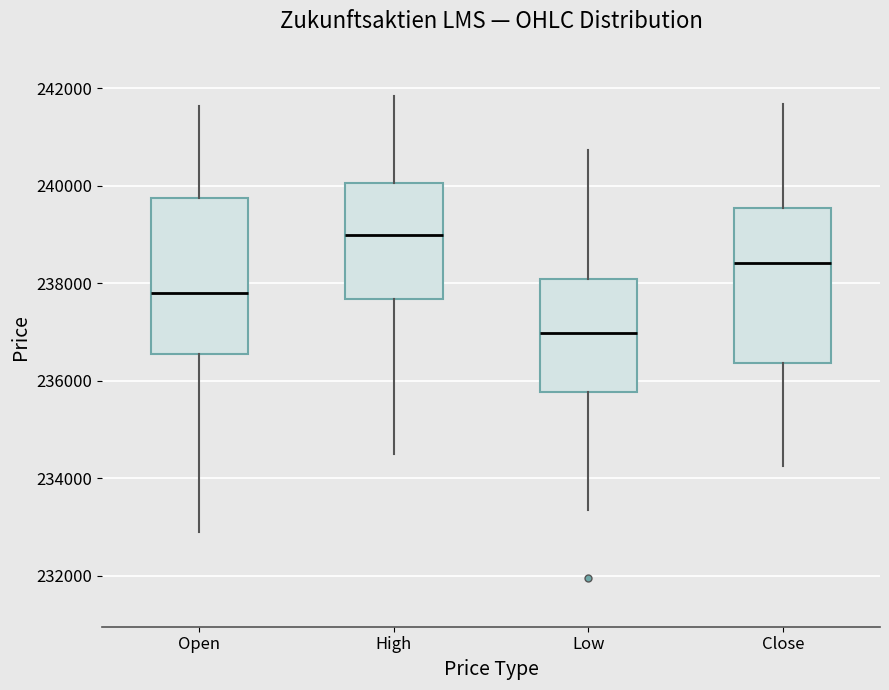

Reading left to right, transcribe this box plot: for each box, give where its median line is, the range the box spans, and where its two whiskers end, as read against the y-axis. The values are not printed on the chart, so give them approximately, as read against the axis.

Open: median 237800, box 236600 to 239800, whiskers 232800 to 241600
High: median 239000, box 237600 to 240000, whiskers 234600 to 241800
Low: median 237000, box 235800 to 238000, whiskers 233400 to 240800
Close: median 238400, box 236400 to 239600, whiskers 234200 to 241600